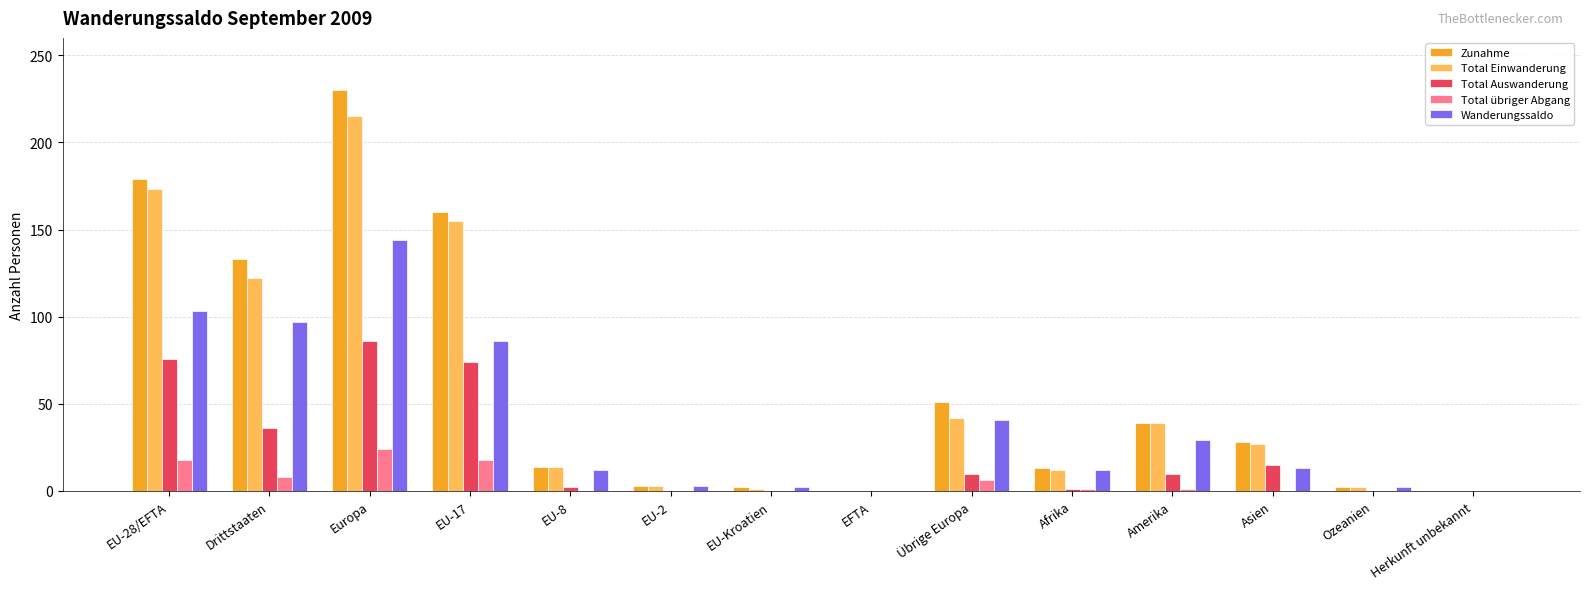

True or false: Wanderungssaldo has a value of 43 at EU-28/EFTA.

False